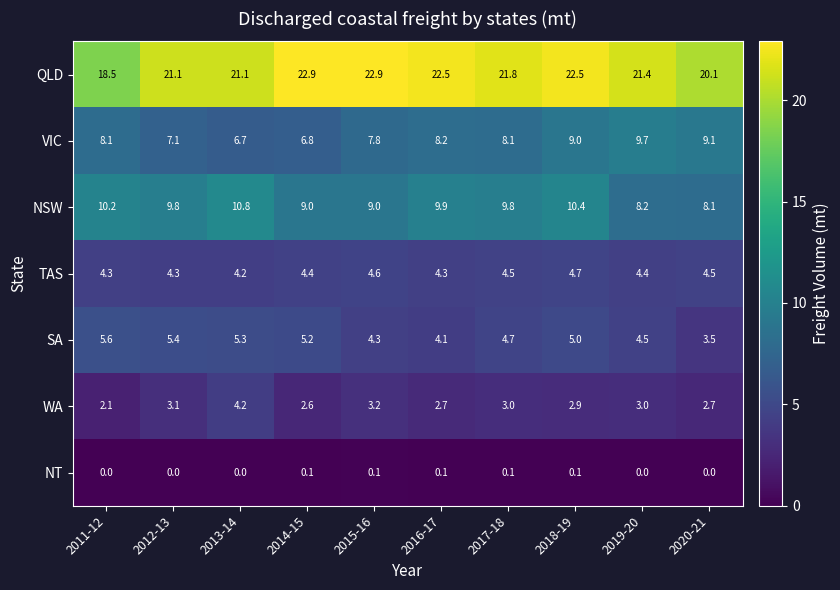

The value of TAS at 2014-15 is 4.4. True or false?

True